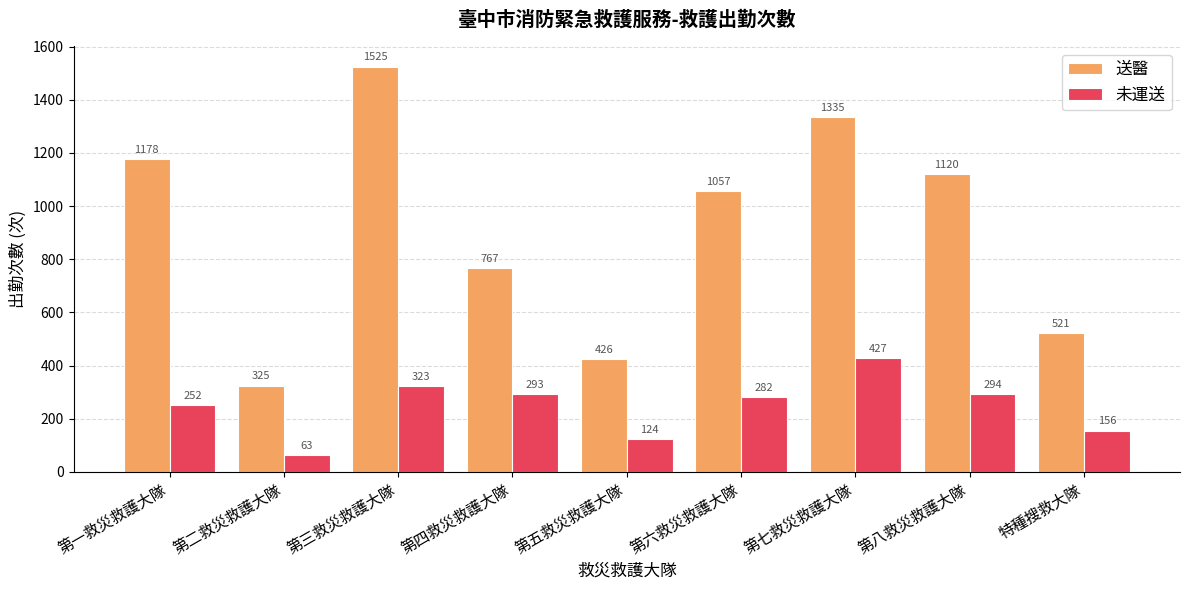

True or false: 送醫 has a value of 634 at 第六救災救護大隊.

False